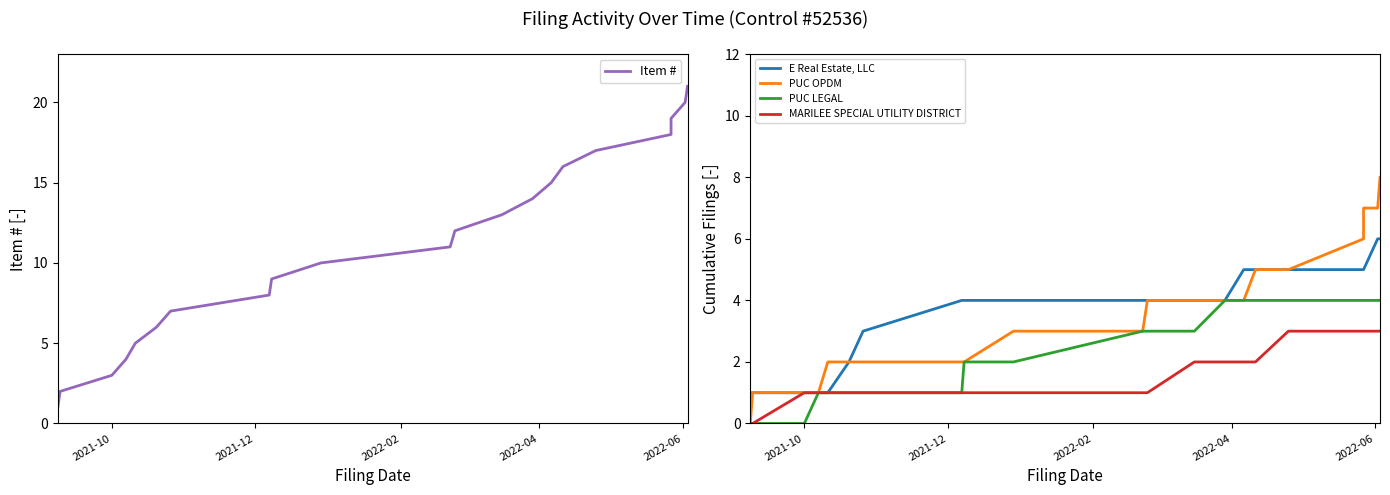

True or false: PUC LEGAL has a value of 3 at 8.

False